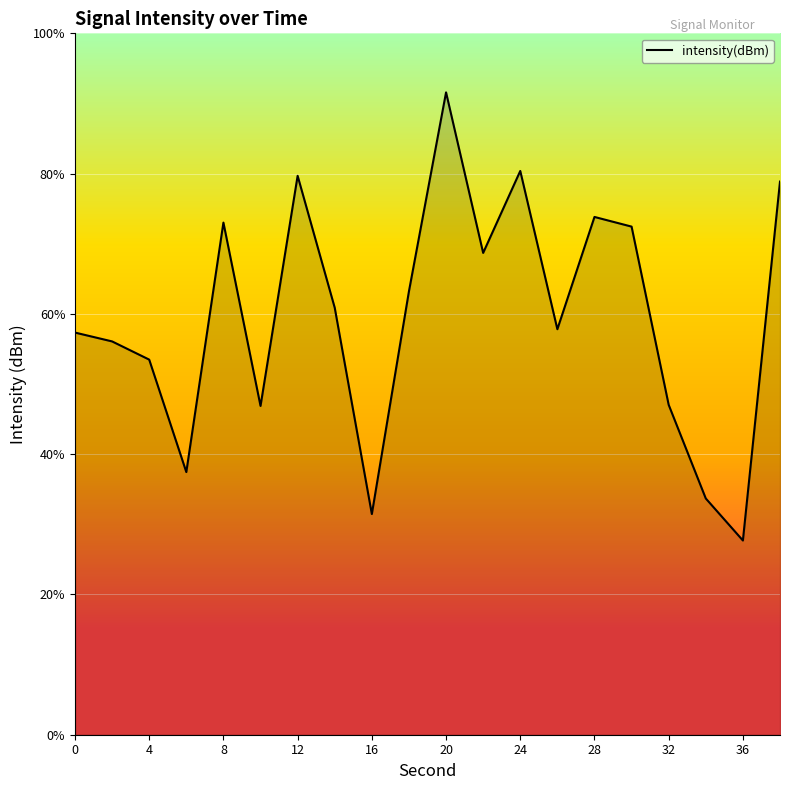

What is the greatest value displayed?

91.6